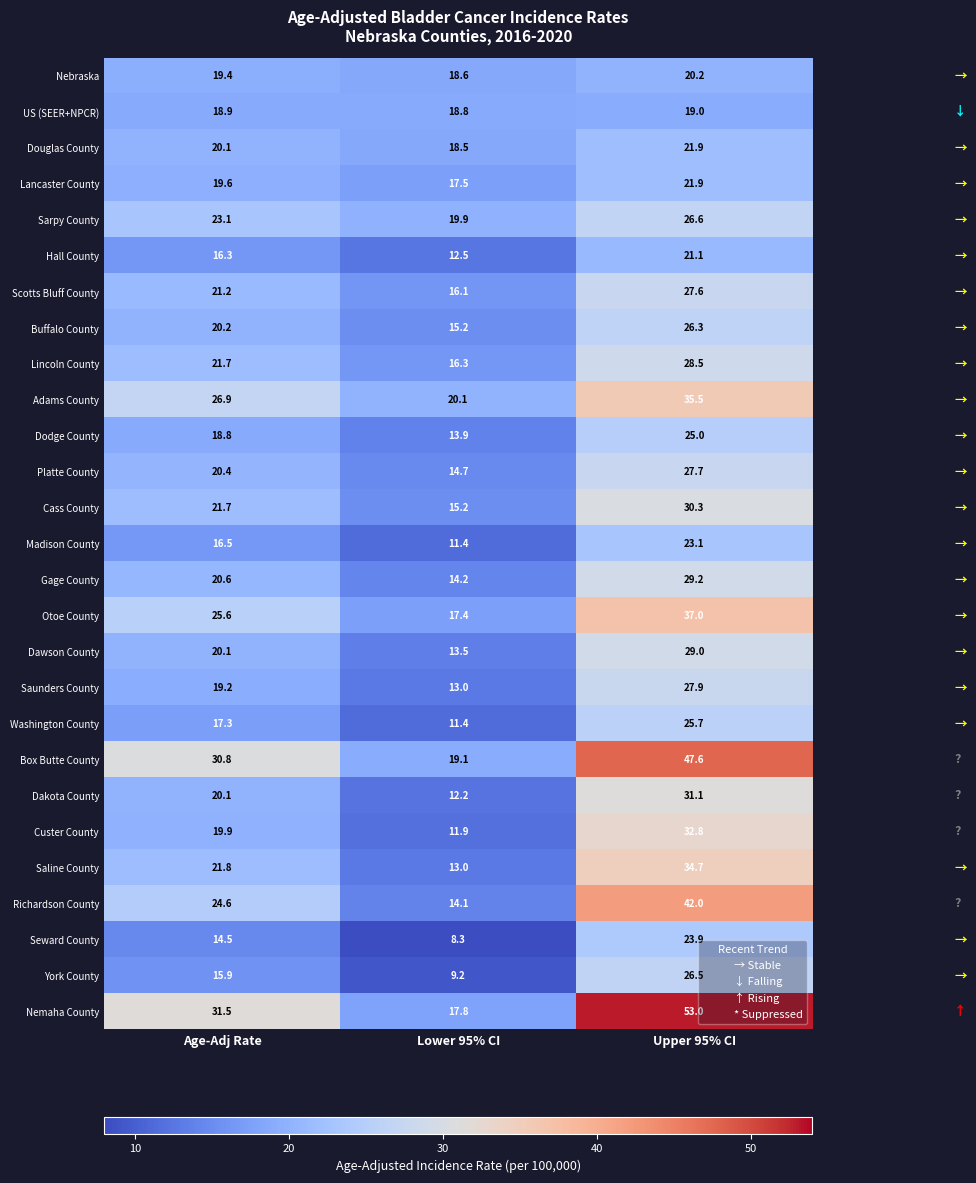

What is the total value across all series at Age-Adj Rate?

566.7